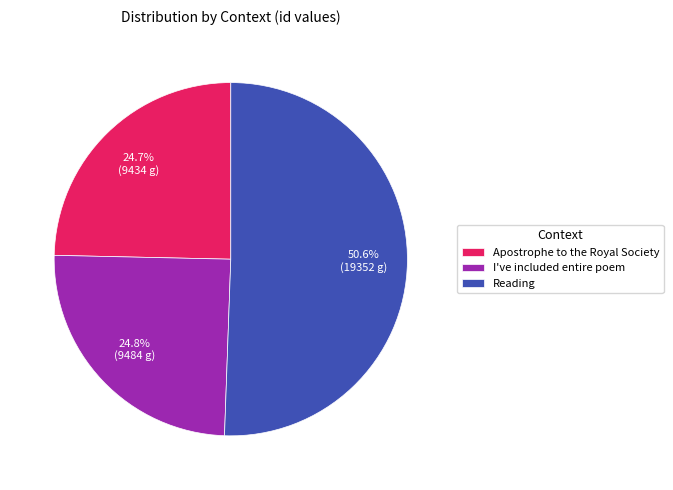

The Apostrophe to the Royal Society slice represents 25% of the pie. True or false?

True